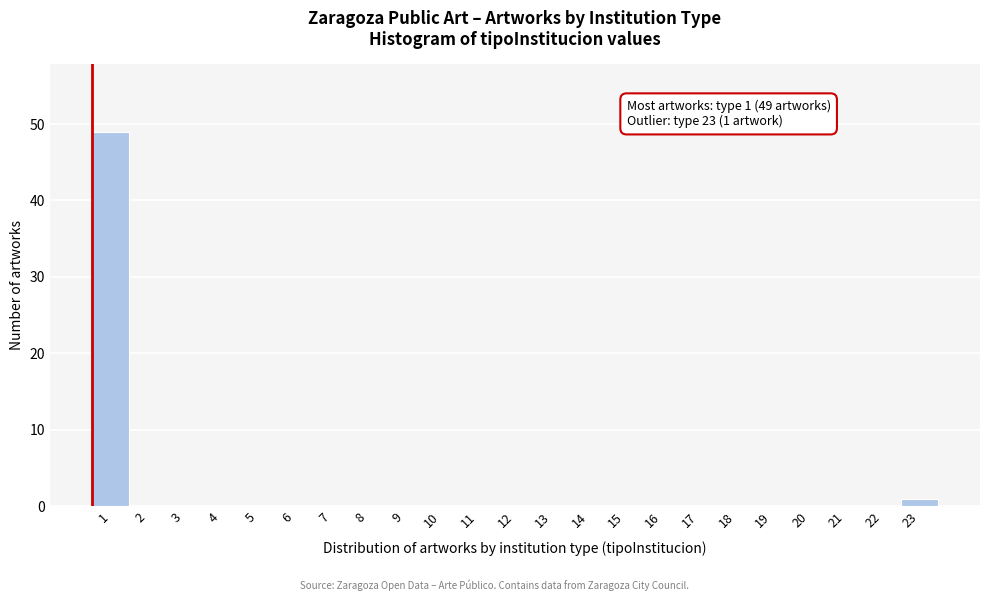

Reading left to right, list all the values displayed in this chart.

1=49	2=0	3=0	4=0	5=0	6=0	7=0	8=0	9=0	10=0	11=0	12=0	13=0	14=0	15=0	16=0	17=0	18=0	19=0	20=0	21=0	22=0	23=1